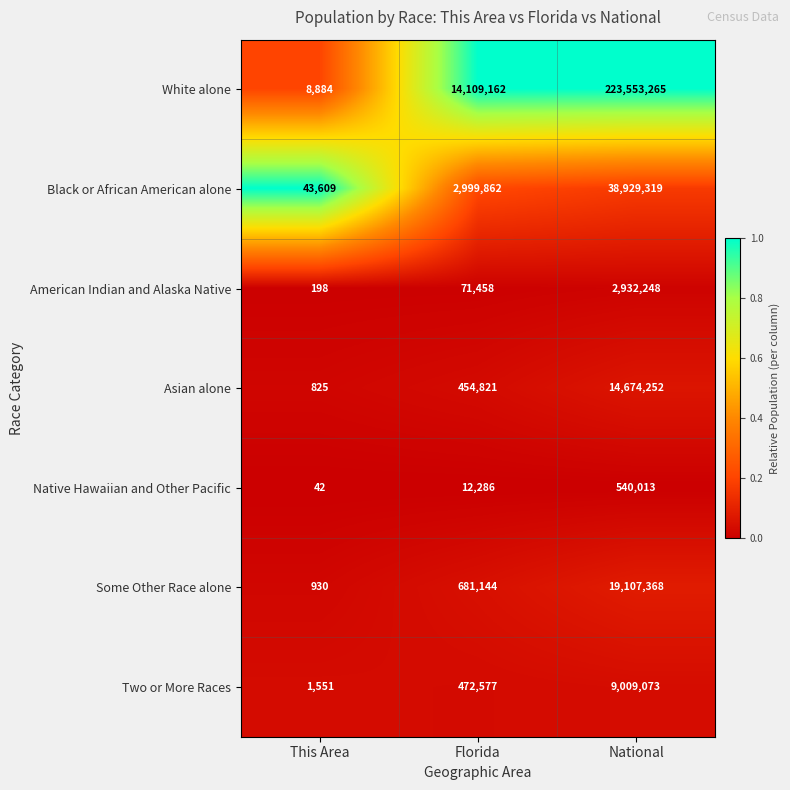

Reading left to right, list all the values displayed in this chart.

White alone: This Area=8884	Florida=14109162	National=223553265
Black or African American alone: This Area=43609	Florida=2999862	National=38929319
American Indian and Alaska Native: This Area=198	Florida=71458	National=2932248
Asian alone: This Area=825	Florida=454821	National=14674252
Native Hawaiian and Other Pacific: This Area=42	Florida=12286	National=540013
Some Other Race alone: This Area=930	Florida=681144	National=19107368
Two or More Races: This Area=1551	Florida=472577	National=9009073